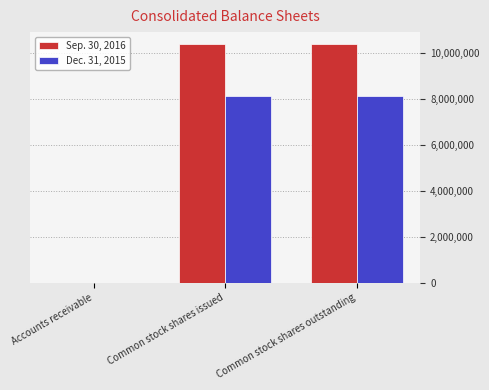

Is the value of Sep. 30, 2016 at Common stock shares outstanding greater than the value of Dec. 31, 2015 at Common stock shares issued?

Yes